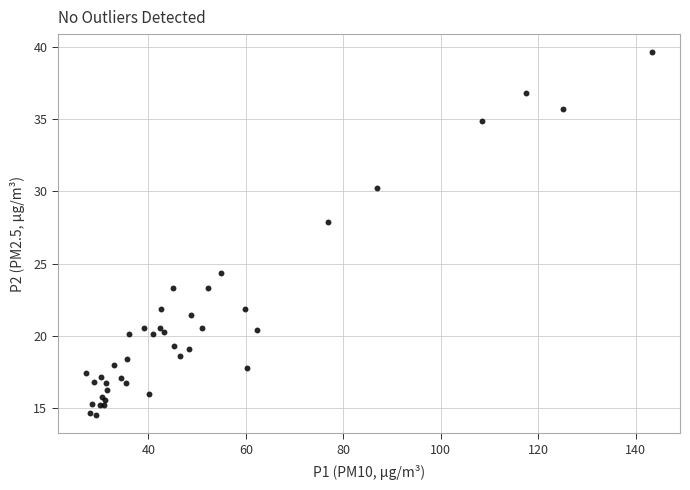

What Y value in the scatter plot is closest to 27?

27.9